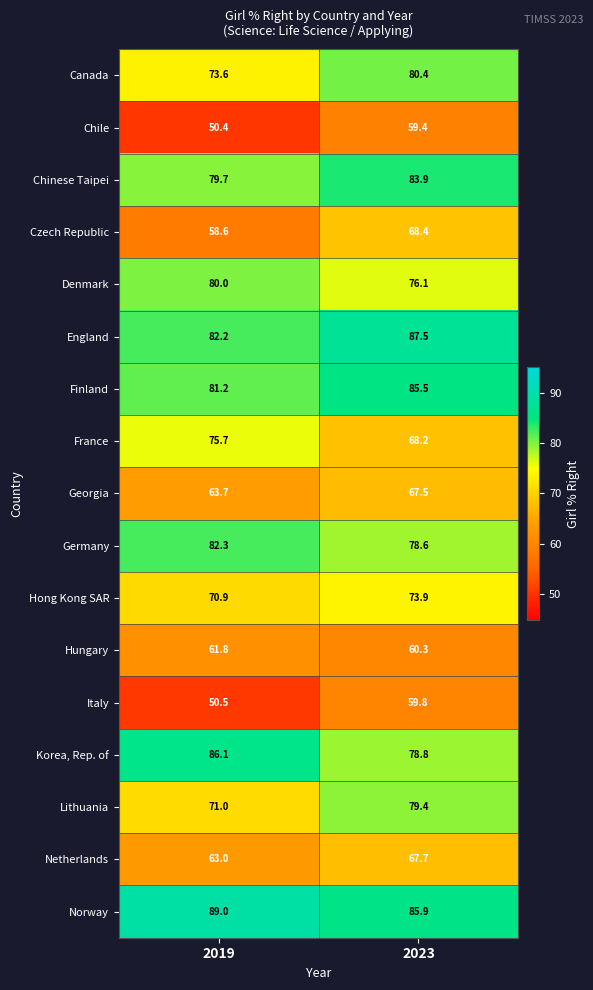

Where does the Germany series first go above 82?

2019